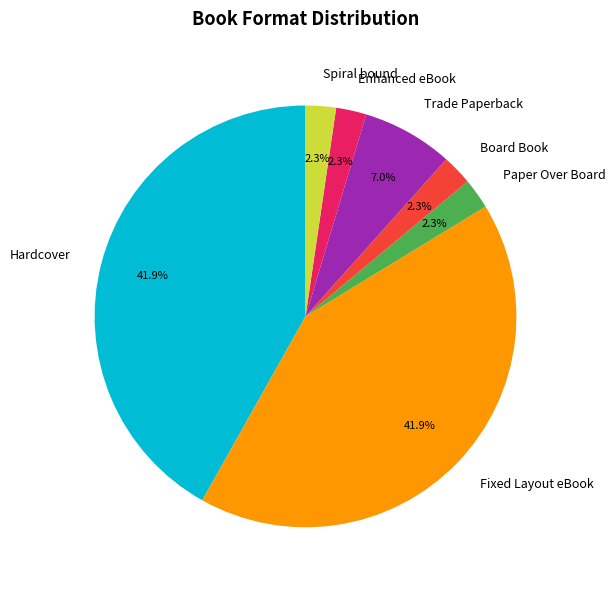

What percentage is NOT represented by Hardcover?

58.1%